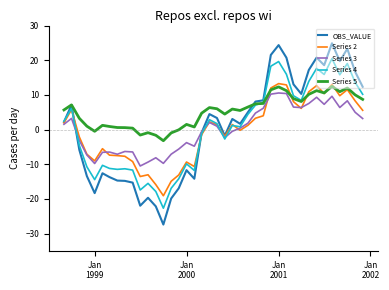

How many lines are shown in the chart?

5